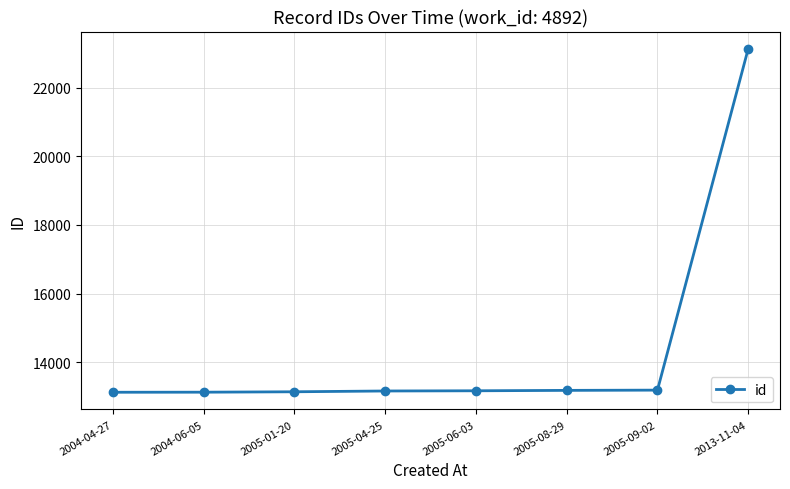

What is the sum of the values at 2005-08-29 and 2013-11-04?

36317